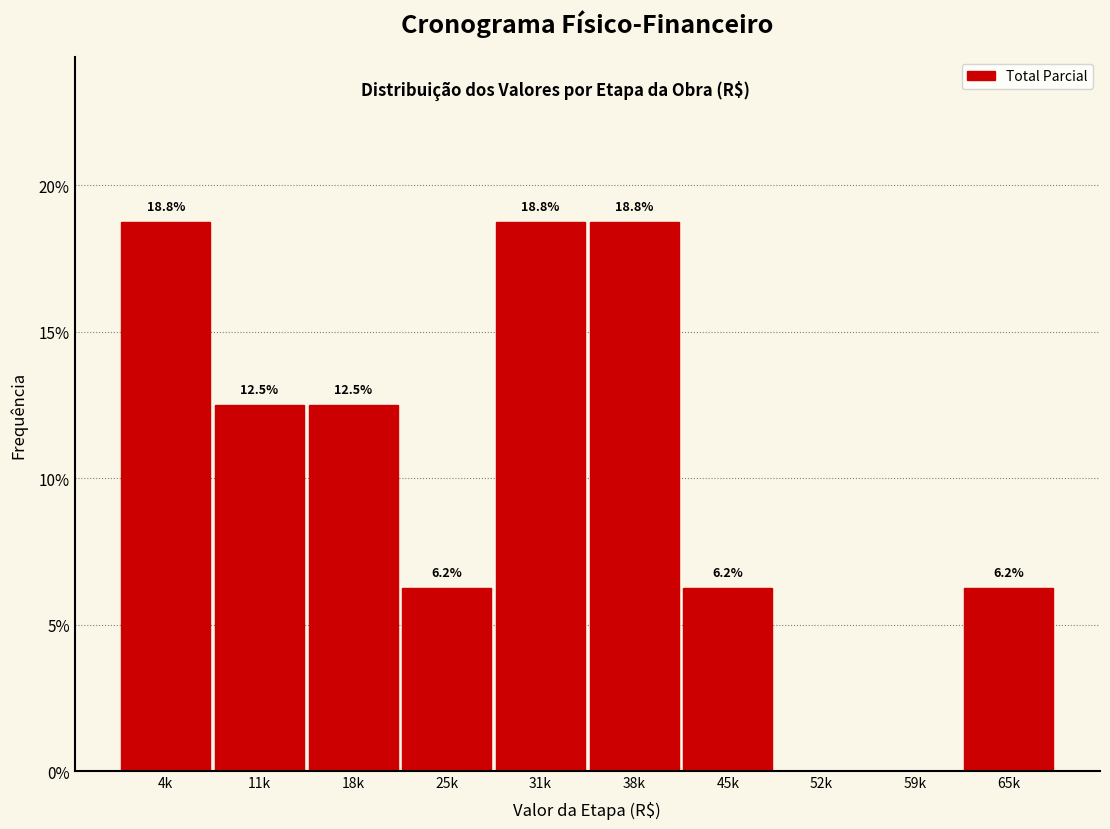

Is it true that the value at 52k is 10.7?

False